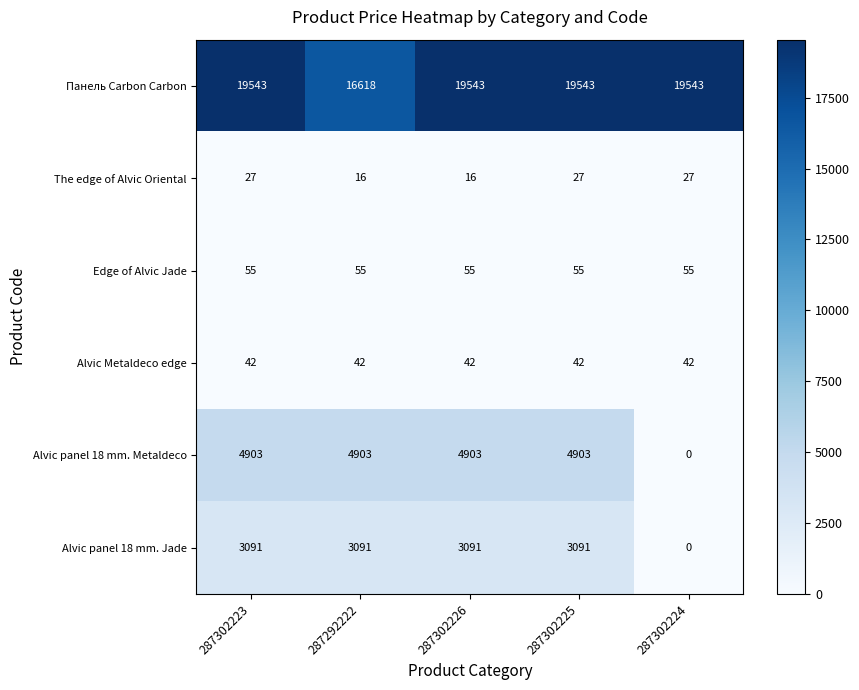

What is the sum of the Alvic Metaldeco edge values at 287302224 and 287292222?

84